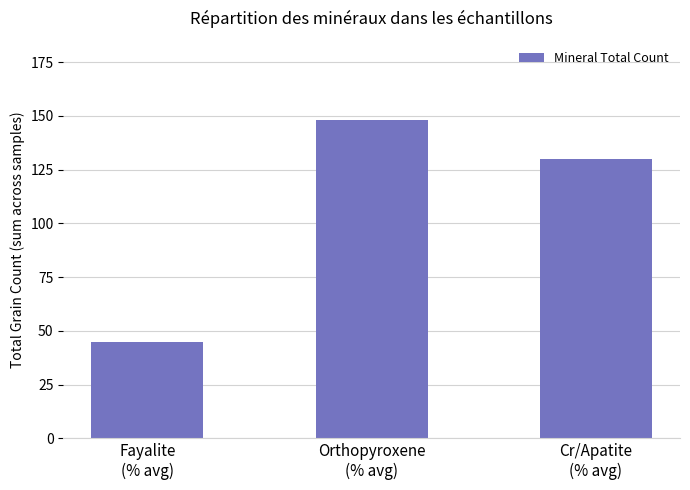

Count the number of categories in the chart.

3